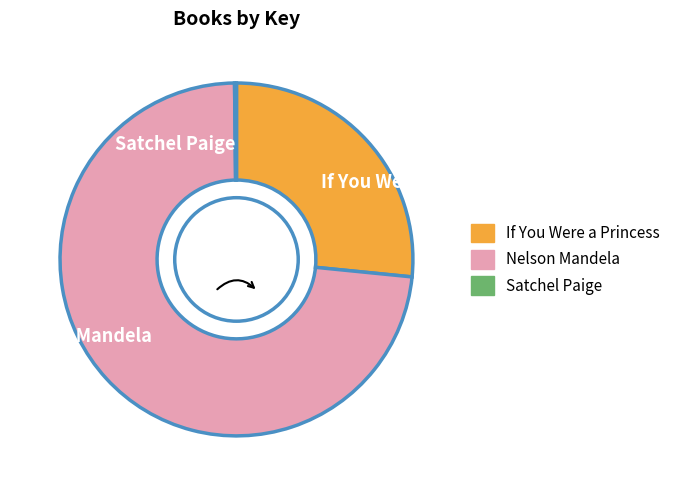

What is the largest slice in the pie chart?

Nelson Mandela